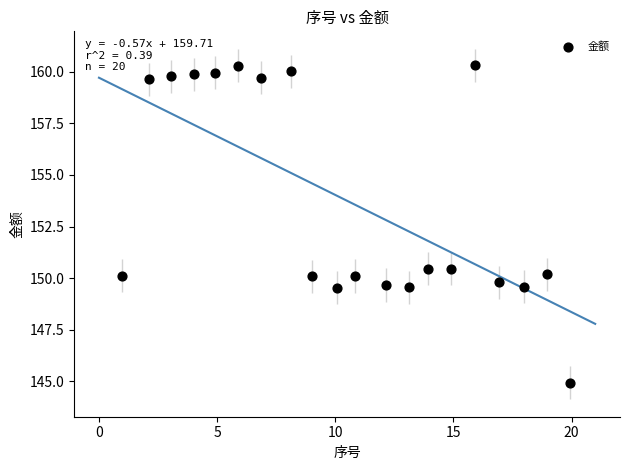

What is the range of X values (max minus min)?

19.0